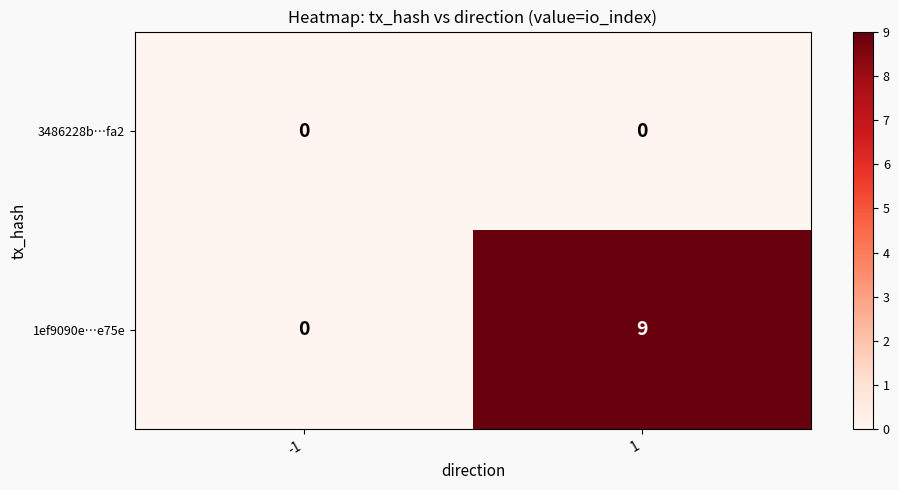

Is it true that 1ef9090e…e75e equals 0 at -1?

True